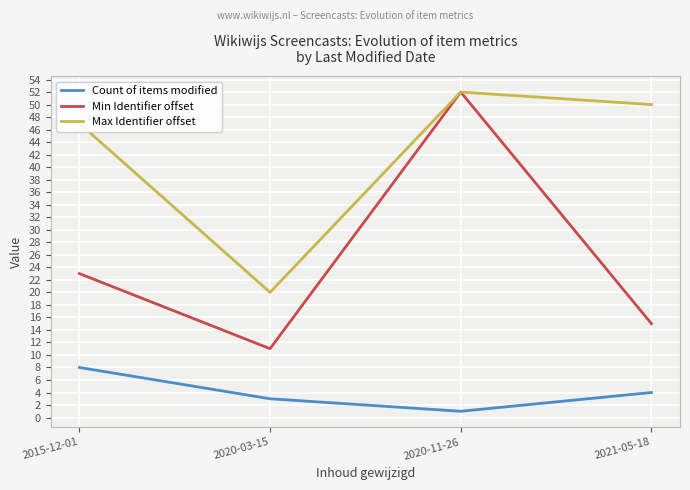

True or false: Max Identifier offset and Count of items modified cross at least once.

False